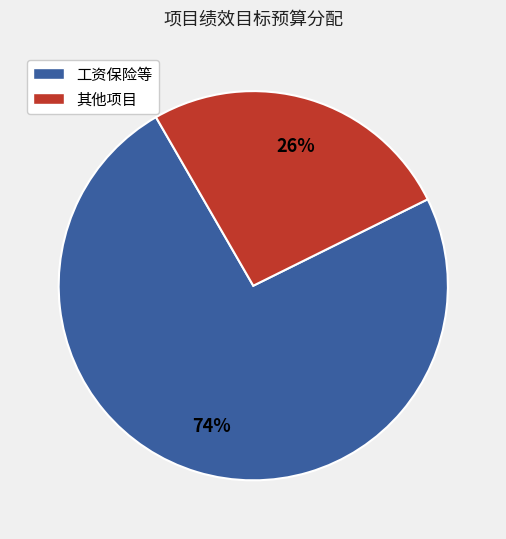

What is the majority slice?

工资保险等